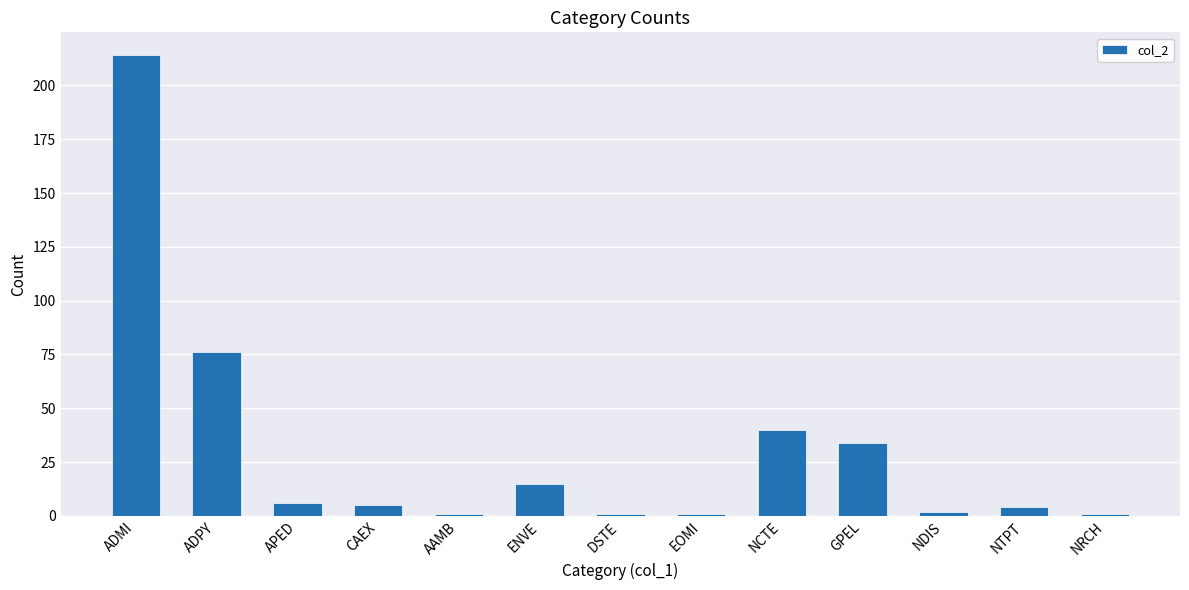

What is the difference between the values at GPEL and AAMB?

33